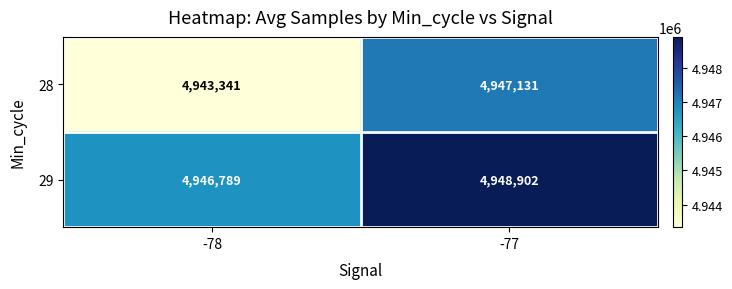

What is the sum of the 29 values at -78 and -77?

9895691